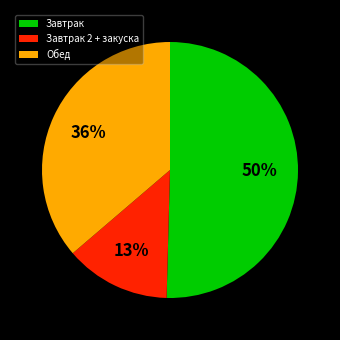

What is the smallest slice in the pie chart?

Завтрак 2 + закуска